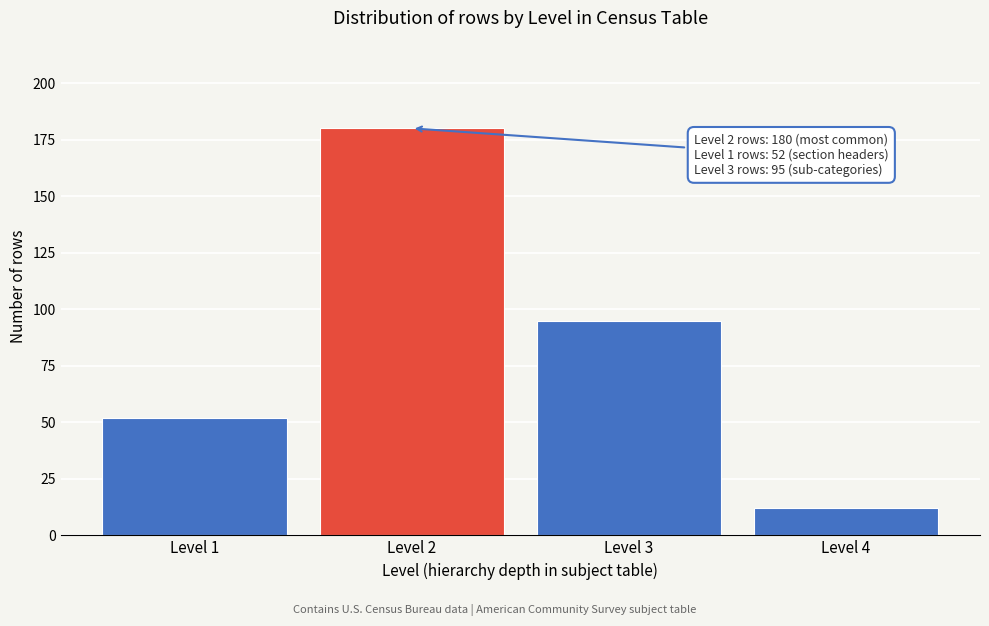

Reading left to right, extract all data points from this chart.

52	180	95	12